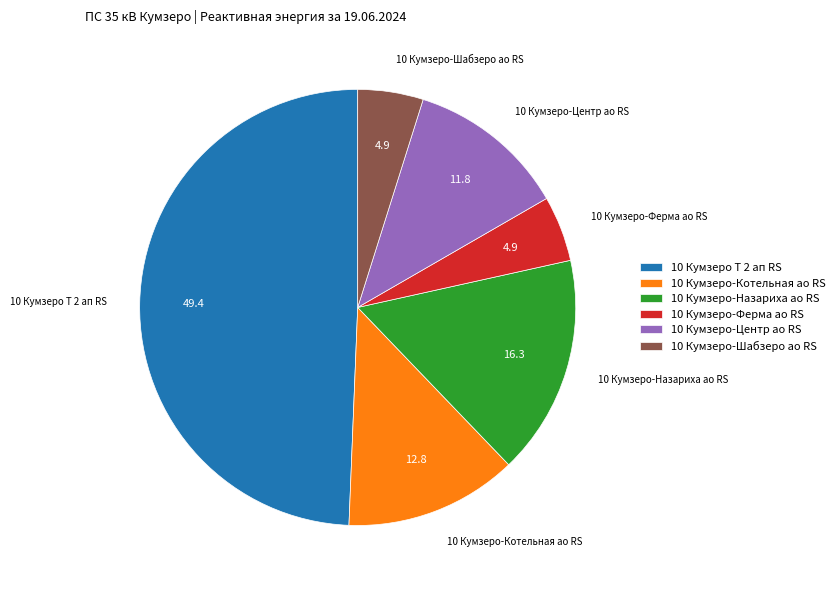

Which has a higher value, 10 Кумзеро-Ферма ао RS or 10 Кумзеро Т 2 ап RS?

10 Кумзеро Т 2 ап RS